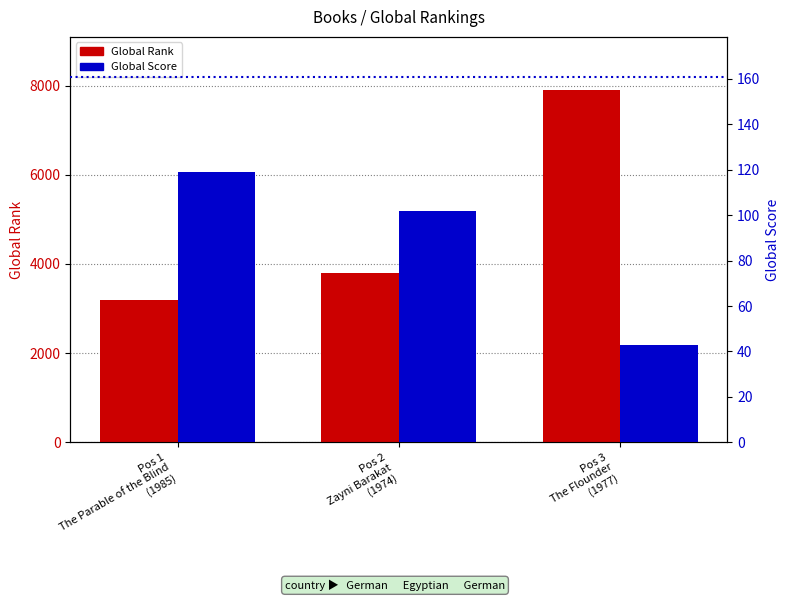

What value does the Global Rank series have at Pos 3
The Flounder
(1977)?

7905